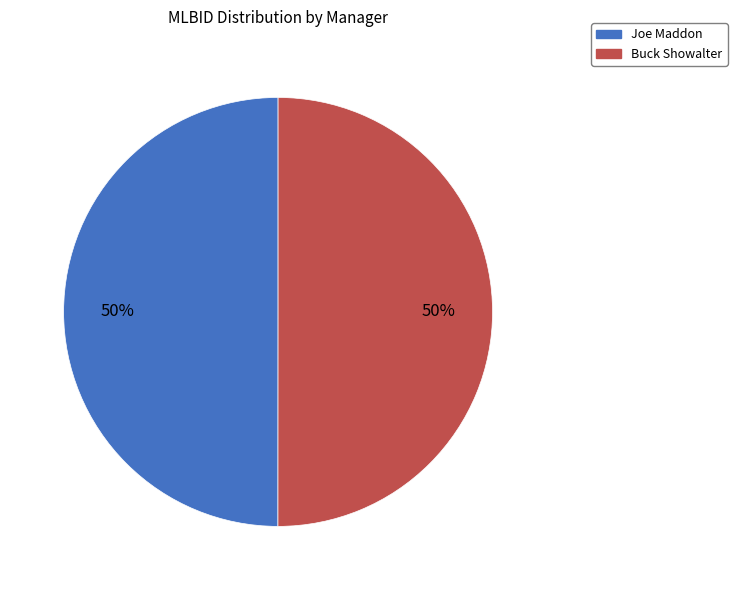

Approximately how many times larger is the value at Joe Maddon compared to Buck Showalter?

1.0